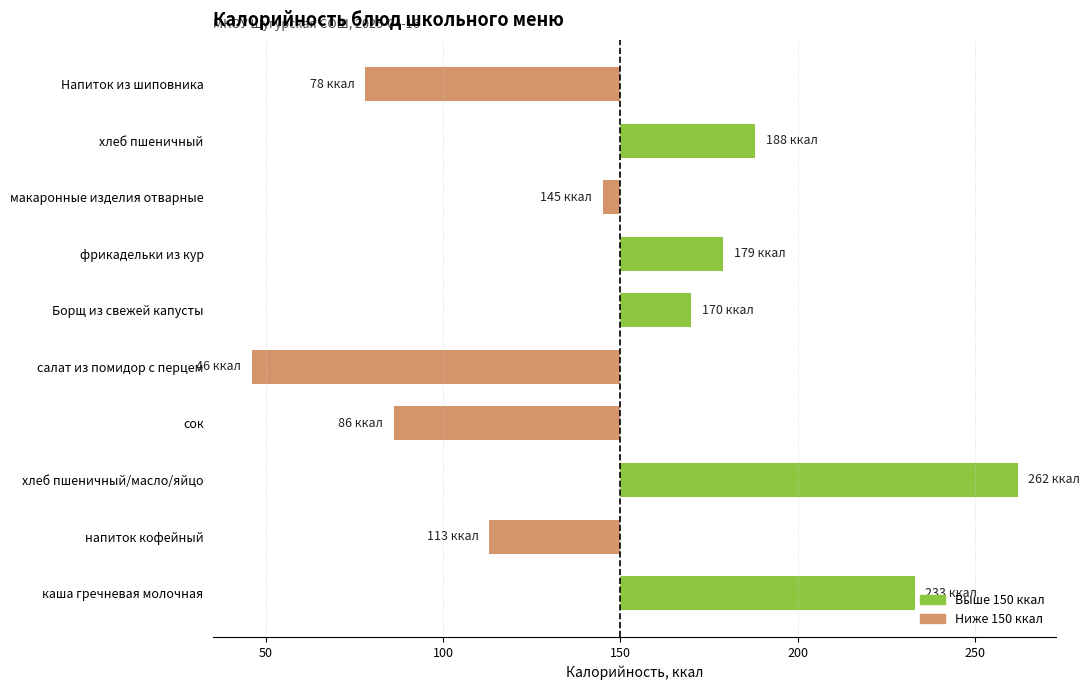

Which label corresponds to the largest value in the chart?

хлеб пшеничный/масло/яйцо